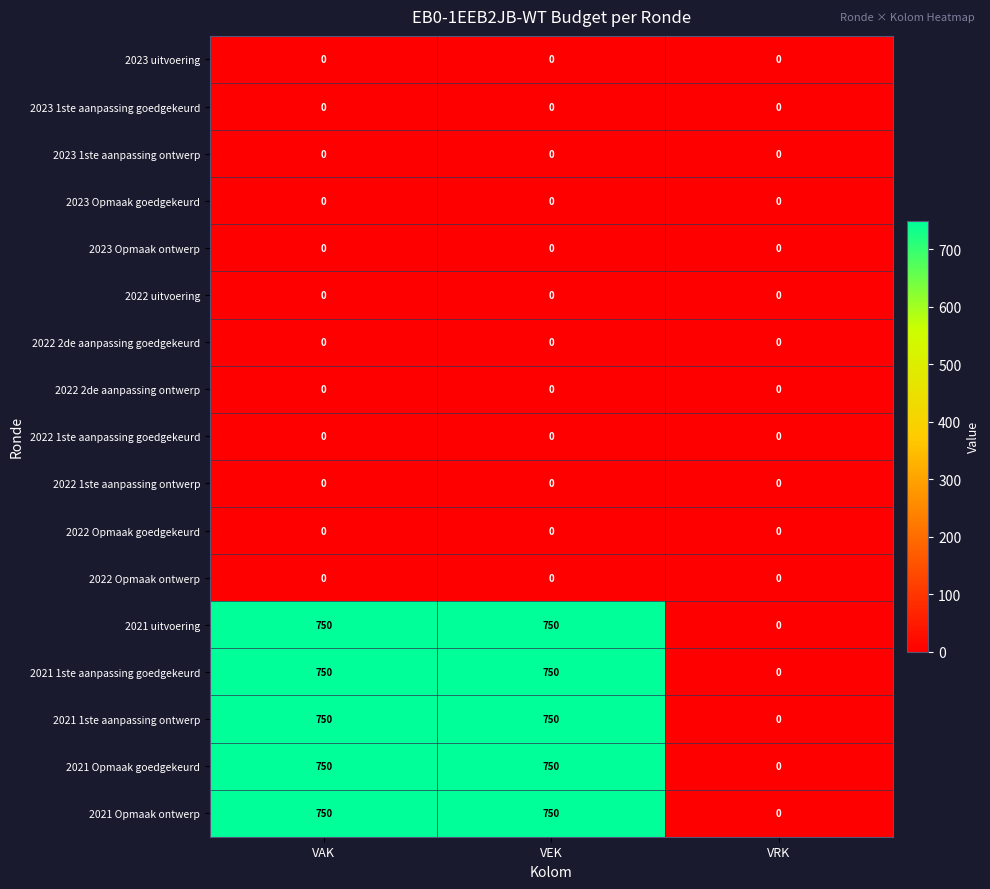

What is the difference between the highest and lowest values at VEK?

750